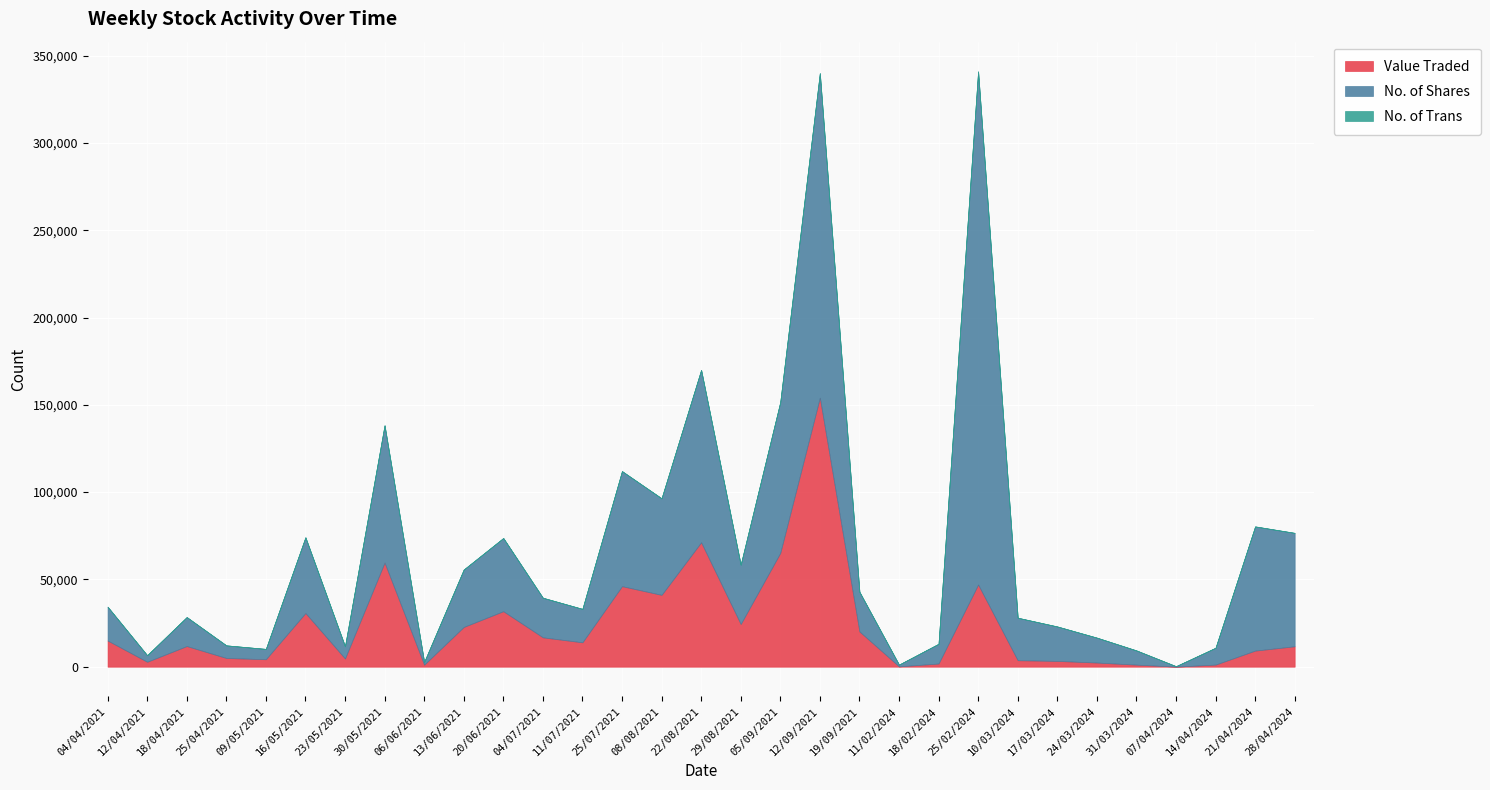

True or false: Value Traded and No. of Trans cross at least once.

False